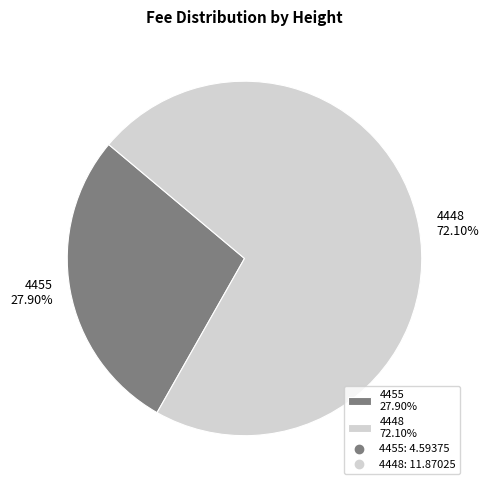

To the nearest percent, what is the combined percentage of 4448 and 4455?

100%